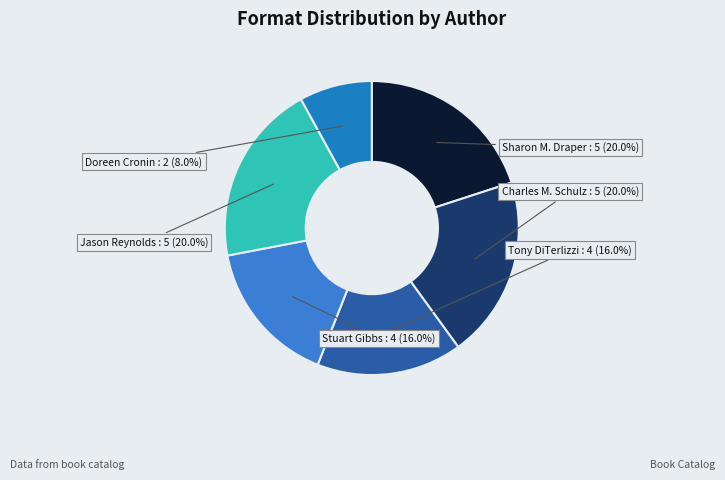

How many segments does this pie chart have?

6